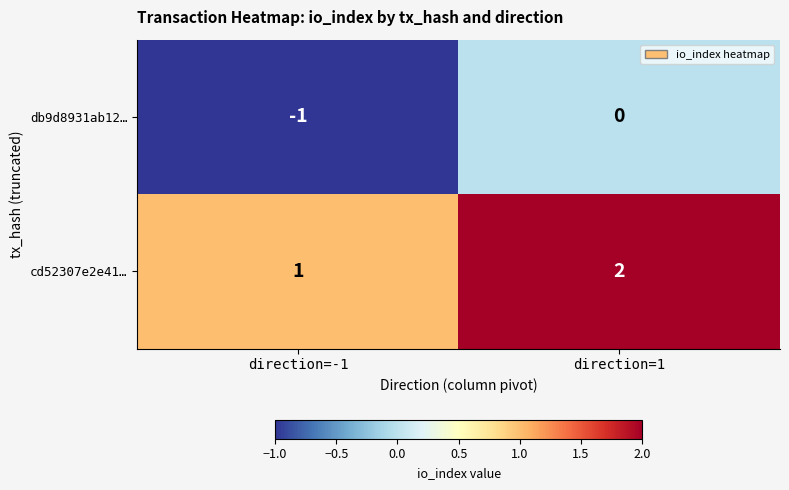

Reading right to left, what are all the values shown in this chart?

db9d8931ab12…: direction=1=0	direction=-1=-1
cd52307e2e41…: direction=1=2	direction=-1=1